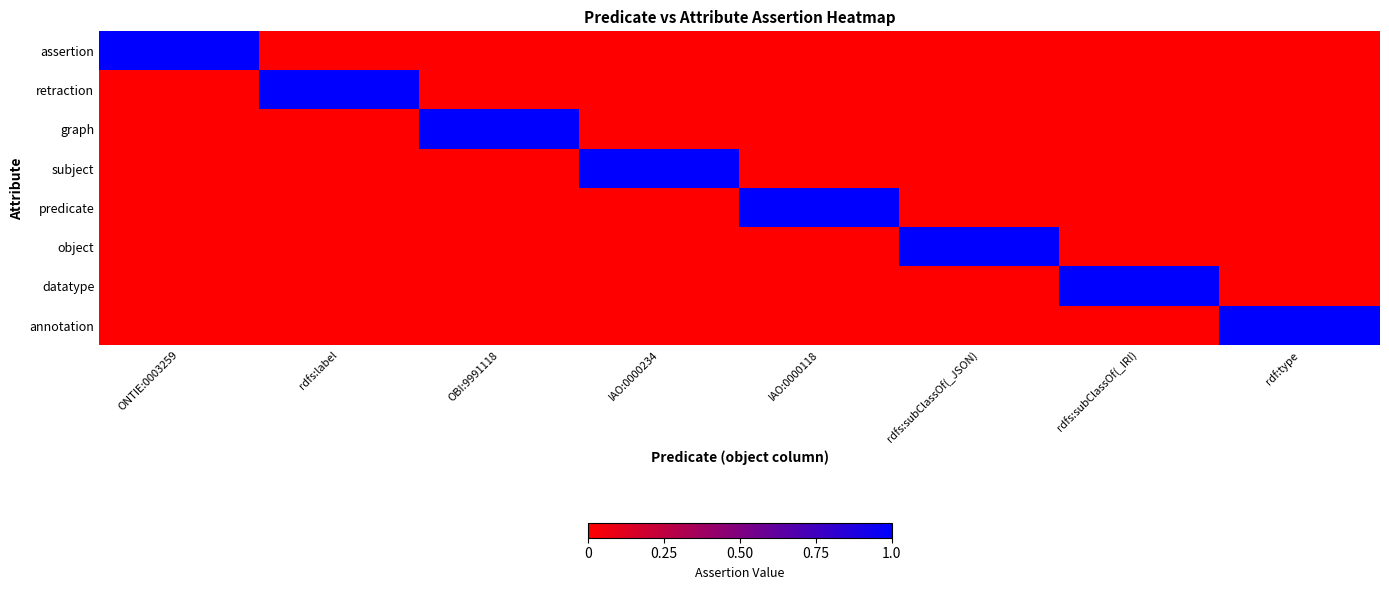

At which category is the sum across all series the highest?

ONTIE:0003259